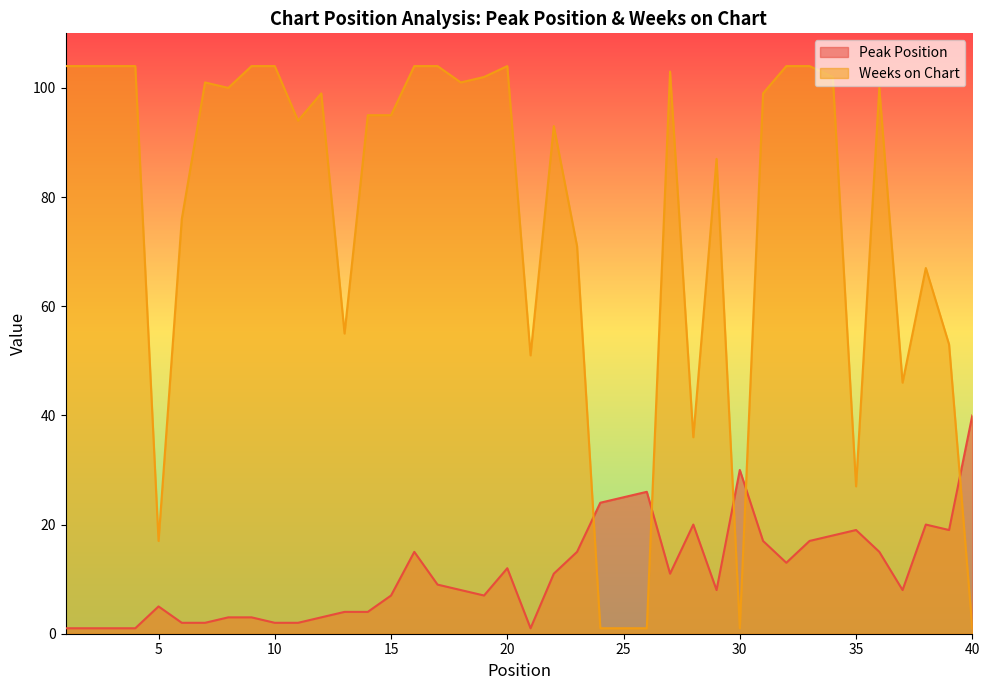

What is the difference between the second highest and minimum values in the Peak Position series?

29